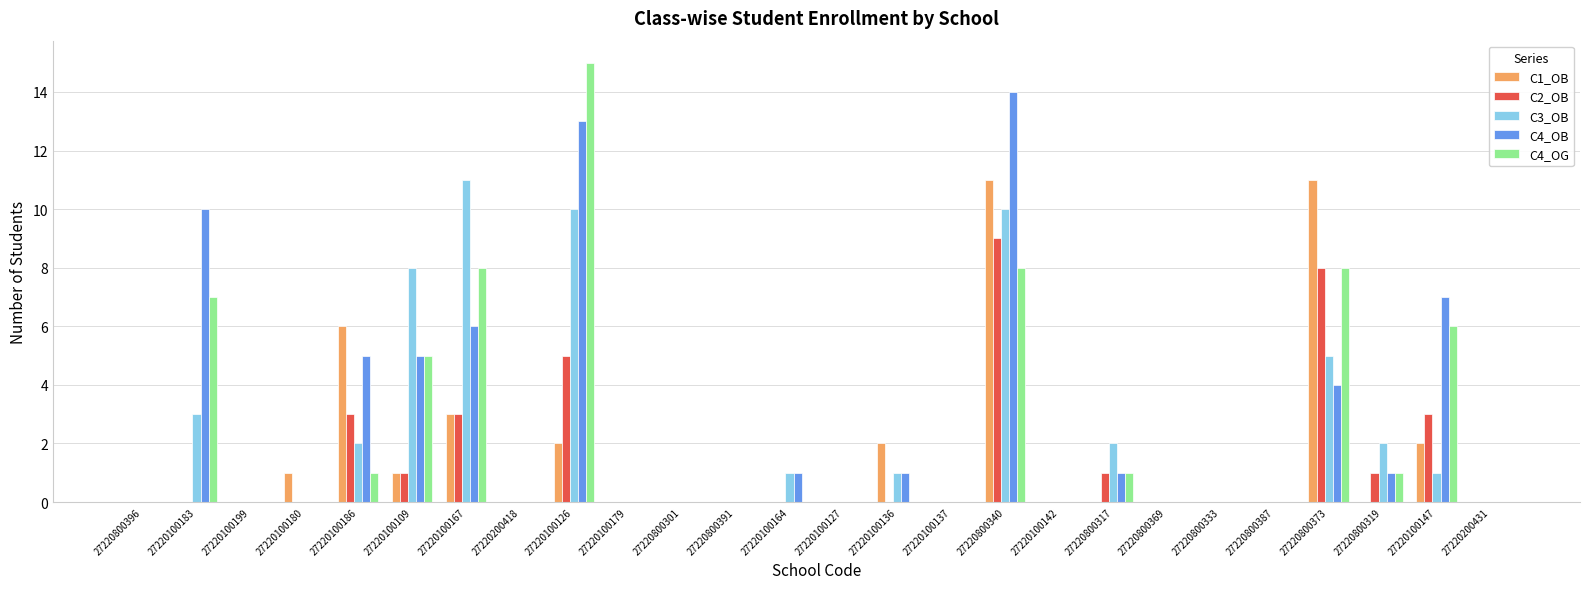

At which label is C1_OB closest to 5?

27220100186